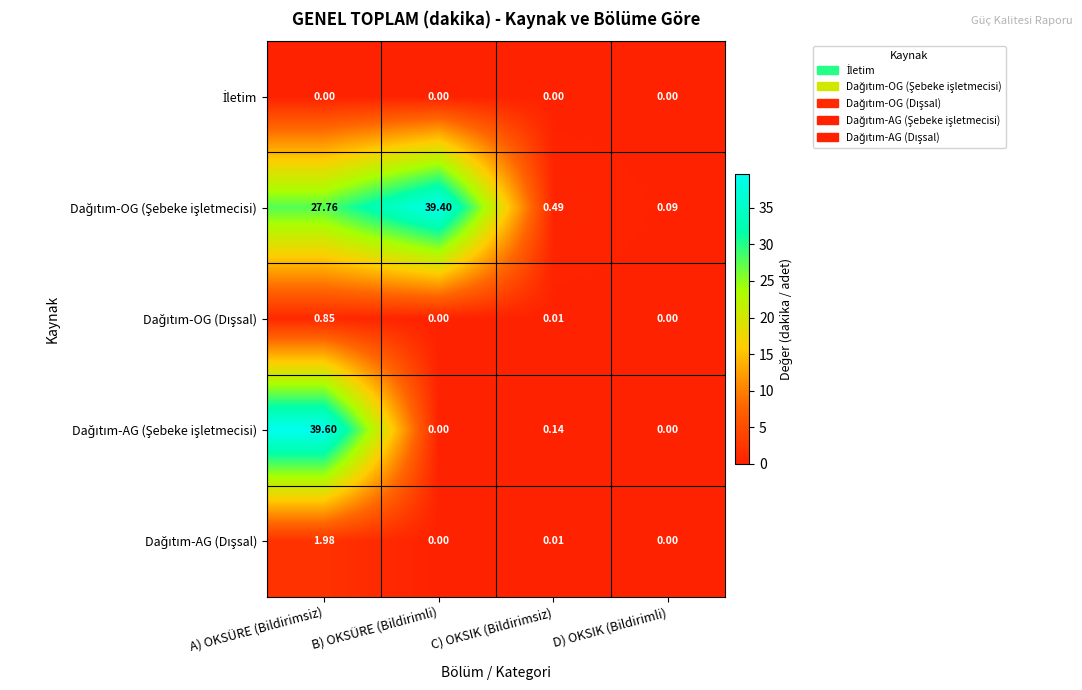

At which category is the sum across all series the highest?

A) OKSÜRE (Bildirimsiz)